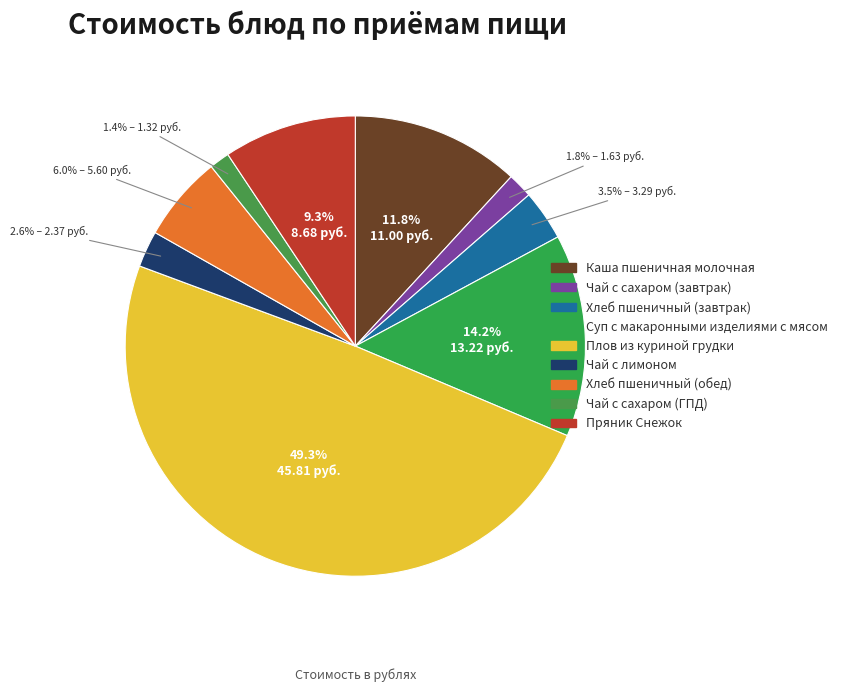

To the nearest percent, what portion does Пряник Снежок represent?

9%